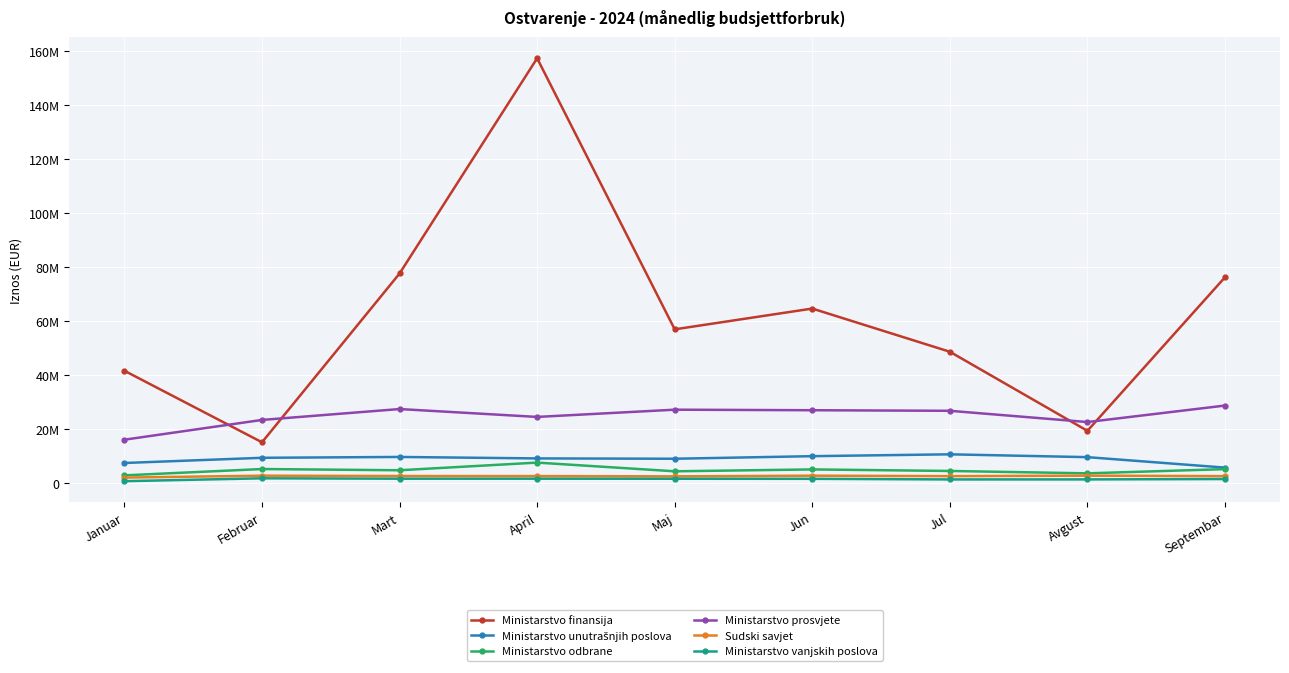

Reading left to right, transcribe all the data shown in this chart.

Ministarstvo finansija: 41624256.0	15157428.7	77619190.6	157268125.5	56956247.2	64642413.3	48663200.5	19396110.0	76216381.1
Ministarstvo unutrašnjih poslova: 7493344.5	9416975.4	9729214.2	9187632.7	9066932.2	10018744.4	10703601.5	9655884.5	5784040.6
Ministarstvo odbrane: 2919443.9	5256861.8	4805412.9	7639667.9	4418586.4	5113376.5	4543985.1	3665861.5	5223546.4
Ministarstvo prosvjete: 16115228.3	23430020.4	27458310.6	24542454.4	27220710.8	27018793.2	26810399.2	22643722.7	28750025.2
Sudski savjet: 2095504.9	2798750.9	2675253.7	2652904.7	2550383.3	2799323.0	2628547.2	2810013.0	2629967.1
Ministarstvo vanjskih poslova: 765127.2	1826494.6	1681855.8	1681181.9	1664036.0	1637760.2	1406730.4	1419253.1	1562067.3